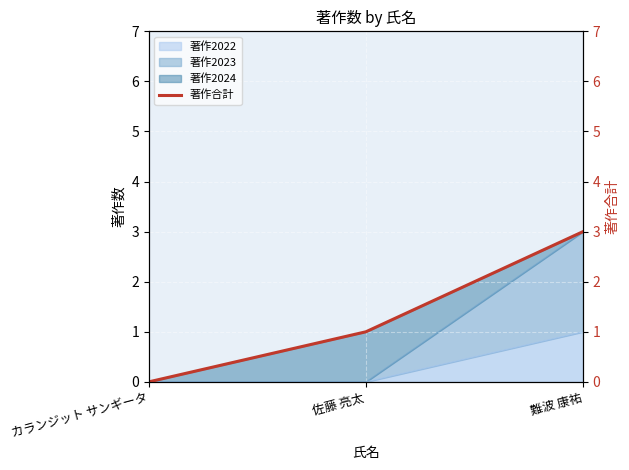

List the labels in order of value, smallest first.

カランジット サンギータ, 佐藤 亮太, 難波 康祐